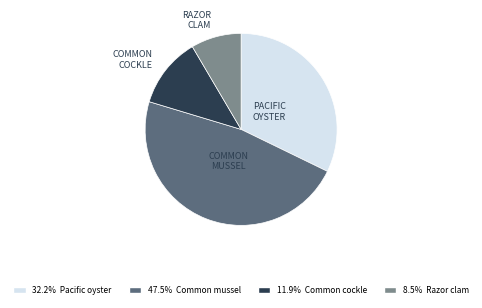

Is there a majority slice in this chart?

No